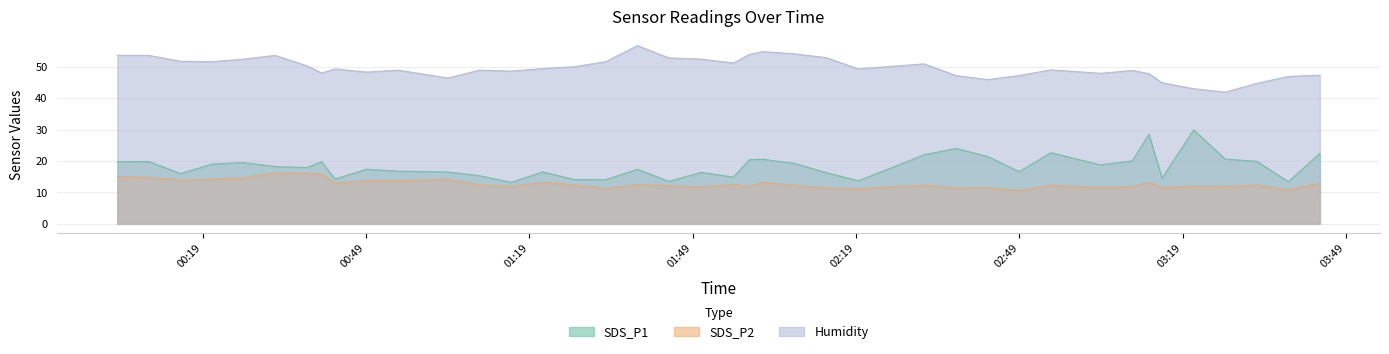

Reading left to right, extract all data points from this chart.

SDS_P1: 2023/03/04 00:03:20=19.8	2023/03/04 00:09:08=19.8	2023/03/04 00:14:56=16.0	2023/03/04 00:20:44=19.0	2023/03/04 00:26:32=19.5	2023/03/04 00:32:19=18.2	2023/03/04 00:38:07=17.9	2023/03/04 00:40:52=19.8	2023/03/04 00:43:18=14.3	2023/03/04 00:49:06=17.4	2023/03/04 00:54:54=16.8	2023/03/04 01:04:04=16.5	2023/03/04 01:09:51=15.3	2023/03/04 01:15:39=13.2	2023/03/04 01:21:27=16.5	2023/03/04 01:27:14=14.1	2023/03/04 01:33:02=14.0	2023/03/04 01:38:50=17.4	2023/03/04 01:44:37=13.5	2023/03/04 01:50:34=16.4	2023/03/04 01:56:29=14.9	2023/03/04 01:59:24=20.4	2023/03/04 02:01:52=20.6	2023/03/04 02:07:40=19.2	2023/03/04 02:13:28=16.3	2023/03/04 02:19:25=13.7	2023/03/04 02:31:30=22.0	2023/03/04 02:37:19=24.0	2023/03/04 02:43:10=21.4	2023/03/04 02:48:58=16.6	2023/03/04 02:54:46=22.6	2023/03/04 03:03:56=18.8	2023/03/04 03:09:44=20.0	2023/03/04 03:12:47=28.5	2023/03/04 03:15:12=14.6	2023/03/04 03:21:00=29.9	2023/03/04 03:26:48=20.6	2023/03/04 03:32:36=19.9	2023/03/04 03:38:23=13.4	2023/03/04 03:44:11=22.4
SDS_P2: 2023/03/04 00:03:20=15.1	2023/03/04 00:09:08=14.8	2023/03/04 00:14:56=13.9	2023/03/04 00:20:44=14.2	2023/03/04 00:26:32=14.7	2023/03/04 00:32:19=16.2	2023/03/04 00:38:07=16.1	2023/03/04 00:40:52=15.8	2023/03/04 00:43:18=13.0	2023/03/04 00:49:06=13.8	2023/03/04 00:54:54=13.7	2023/03/04 01:04:04=14.2	2023/03/04 01:09:51=12.4	2023/03/04 01:15:39=11.9	2023/03/04 01:21:27=13.2	2023/03/04 01:27:14=12.4	2023/03/04 01:33:02=11.2	2023/03/04 01:38:50=12.4	2023/03/04 01:44:37=12.1	2023/03/04 01:50:34=11.8	2023/03/04 01:56:29=12.6	2023/03/04 01:59:24=11.9	2023/03/04 02:01:52=13.2	2023/03/04 02:07:40=12.3	2023/03/04 02:13:28=11.5	2023/03/04 02:19:25=11.2	2023/03/04 02:31:30=12.3	2023/03/04 02:37:19=11.4	2023/03/04 02:43:10=11.5	2023/03/04 02:48:58=10.6	2023/03/04 02:54:46=12.3	2023/03/04 03:03:56=11.6	2023/03/04 03:09:44=11.8	2023/03/04 03:12:47=13.2	2023/03/04 03:15:12=11.6	2023/03/04 03:21:00=12.0	2023/03/04 03:26:48=11.9	2023/03/04 03:32:36=12.4	2023/03/04 03:38:23=10.8	2023/03/04 03:44:11=12.9
Humidity: 2023/03/04 00:03:20=53.6	2023/03/04 00:09:08=53.6	2023/03/04 00:14:56=51.7	2023/03/04 00:20:44=51.6	2023/03/04 00:26:32=52.4	2023/03/04 00:32:19=53.6	2023/03/04 00:38:07=50.3	2023/03/04 00:40:52=48.0	2023/03/04 00:43:18=49.3	2023/03/04 00:49:06=48.3	2023/03/04 00:54:54=48.9	2023/03/04 01:04:04=46.4	2023/03/04 01:09:51=48.9	2023/03/04 01:15:39=48.6	2023/03/04 01:21:27=49.4	2023/03/04 01:27:14=50.0	2023/03/04 01:33:02=51.6	2023/03/04 01:38:50=56.7	2023/03/04 01:44:37=52.8	2023/03/04 01:50:34=52.4	2023/03/04 01:56:29=51.2	2023/03/04 01:59:24=53.9	2023/03/04 02:01:52=54.8	2023/03/04 02:07:40=54.1	2023/03/04 02:13:28=52.9	2023/03/04 02:19:25=49.3	2023/03/04 02:31:30=50.9	2023/03/04 02:37:19=47.2	2023/03/04 02:43:10=45.9	2023/03/04 02:48:58=47.2	2023/03/04 02:54:46=49.0	2023/03/04 03:03:56=47.9	2023/03/04 03:09:44=48.8	2023/03/04 03:12:47=47.8	2023/03/04 03:15:12=44.9	2023/03/04 03:21:00=43.0	2023/03/04 03:26:48=41.9	2023/03/04 03:32:36=44.7	2023/03/04 03:38:23=46.9	2023/03/04 03:44:11=47.3